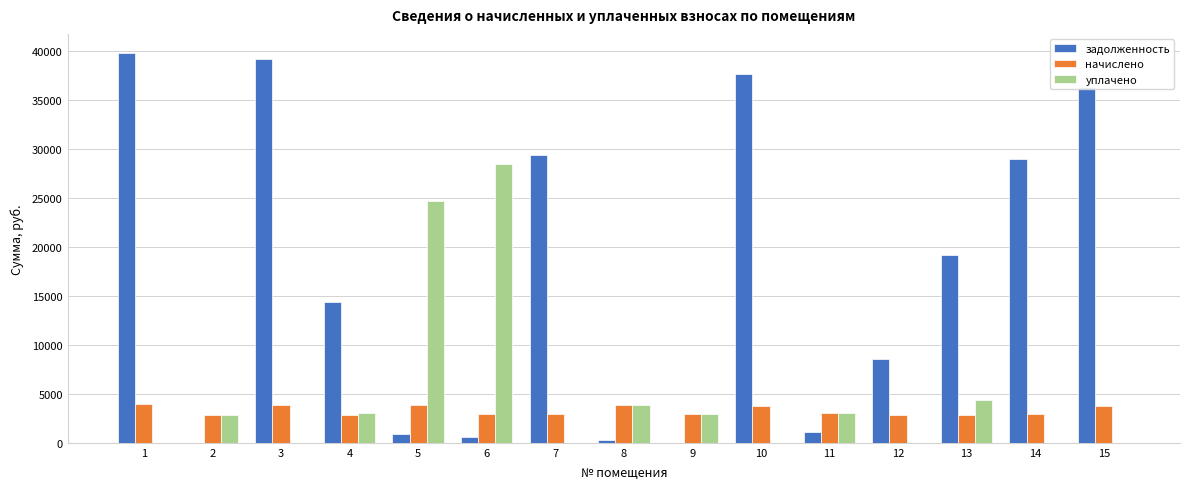

What is the greatest value displayed?

39792.2